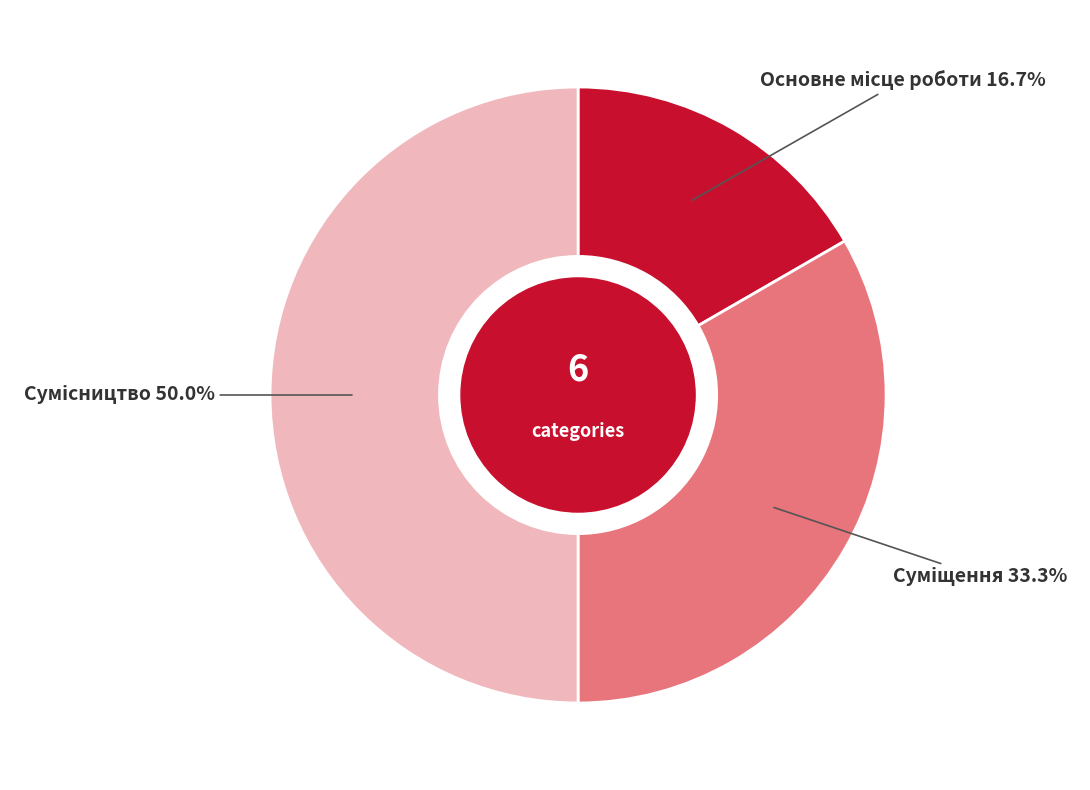

How many slices are in this pie chart?

3